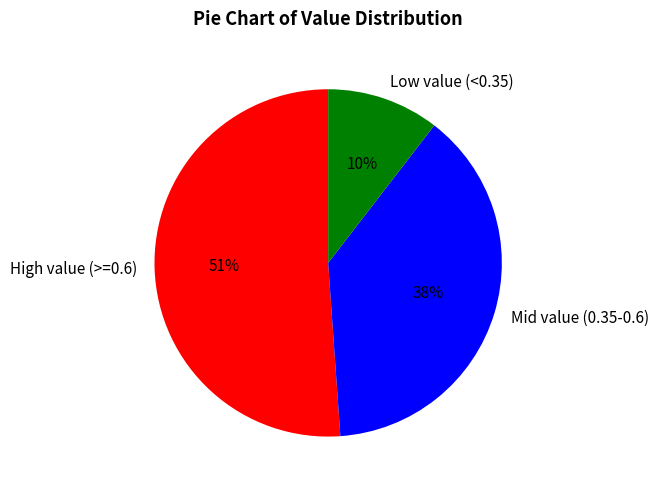

To the nearest percent, what is the average slice percentage?

33%